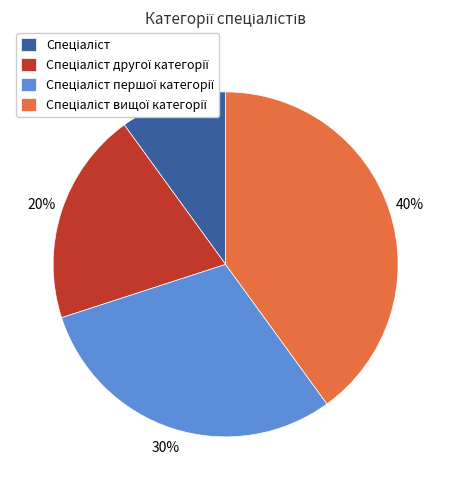

To the nearest percent, what is the average slice percentage?

25%